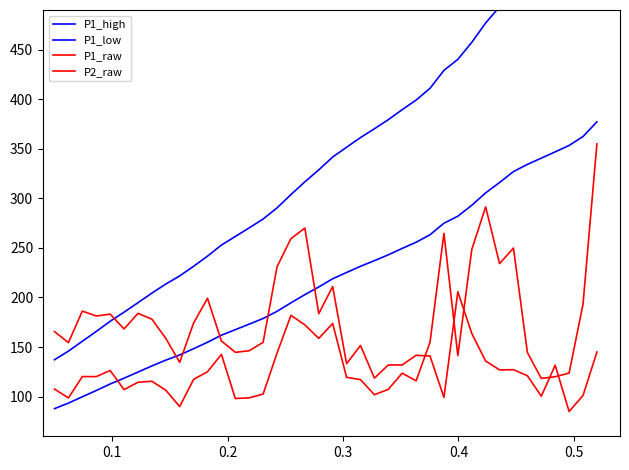

What is the difference between the second highest and minimum values in the P1_high series?

428.4